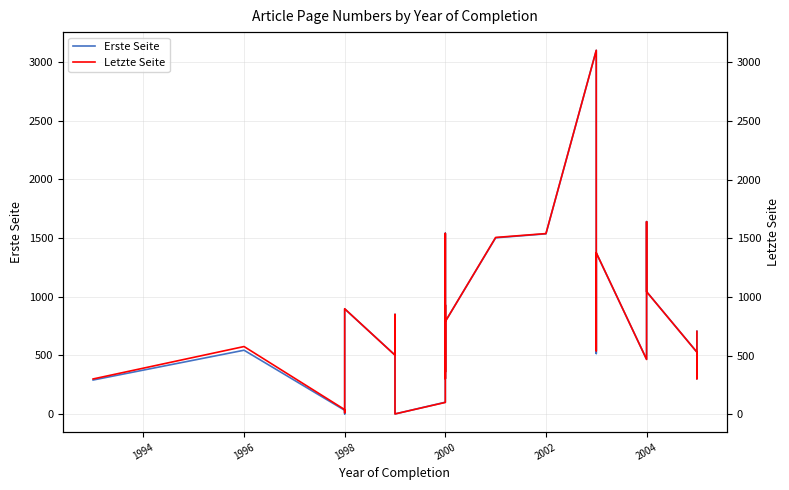

How many values in the Letzte Seite series are below 578?

15